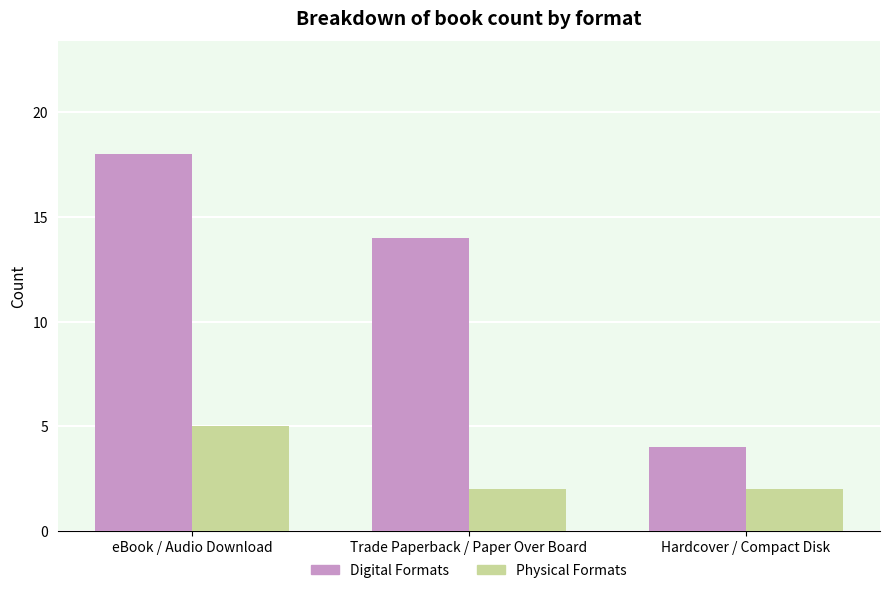

Are the bars horizontal?

No